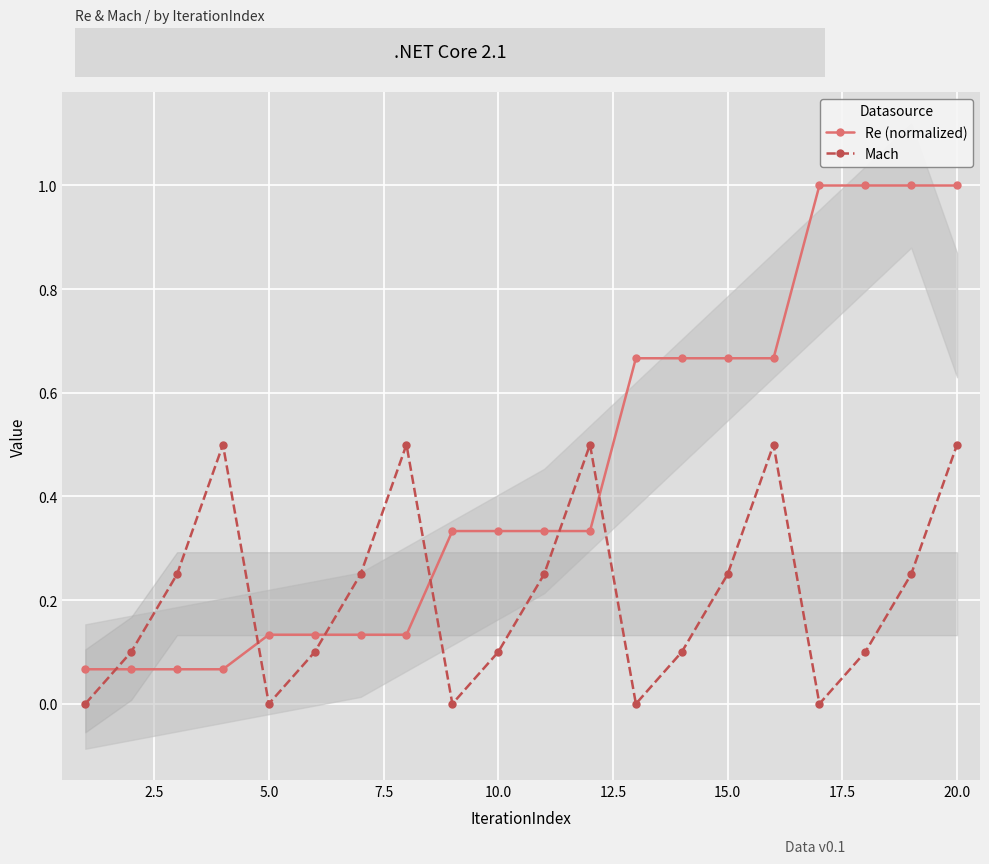

Which series has the largest total across all categories?

Re (normalized)